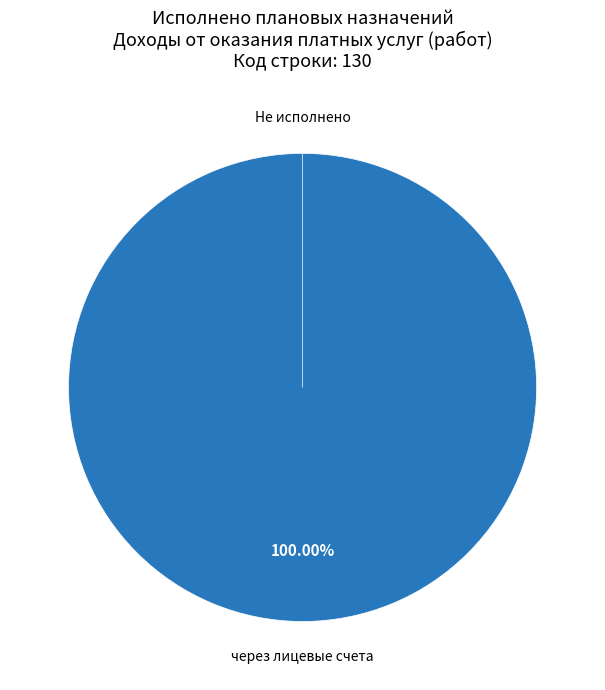

Which has a higher value, через банковские счета or некассовыми операциями?

через банковские счета